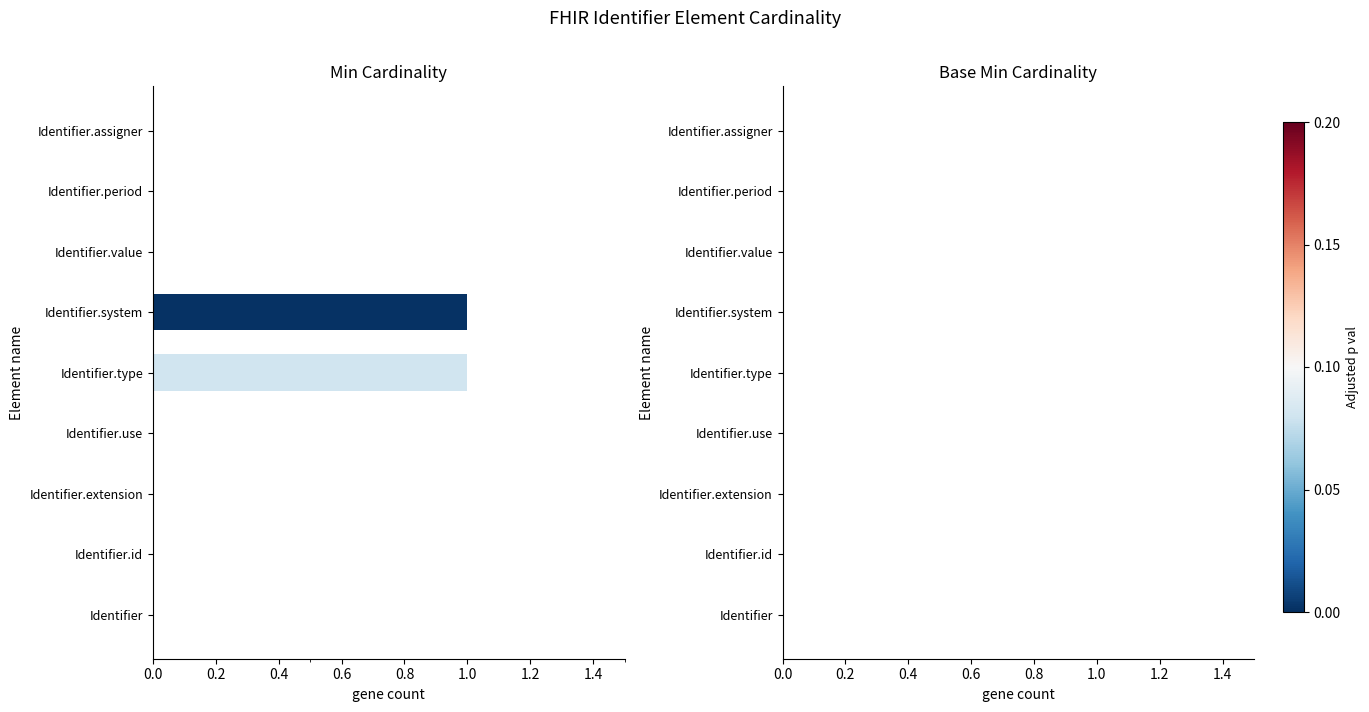

Reading bottom to top, extract all data points from this chart.

Identifier=0	Identifier.id=0	Identifier.extension=0	Identifier.use=0	Identifier.type=1	Identifier.system=1	Identifier.value=0	Identifier.period=0	Identifier.assigner=0